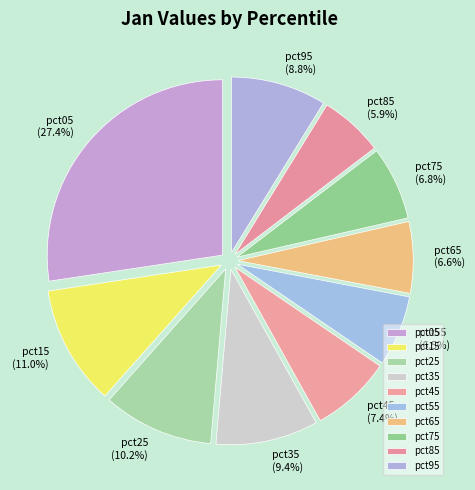

The pct25 slice represents 1% of the pie. True or false?

False